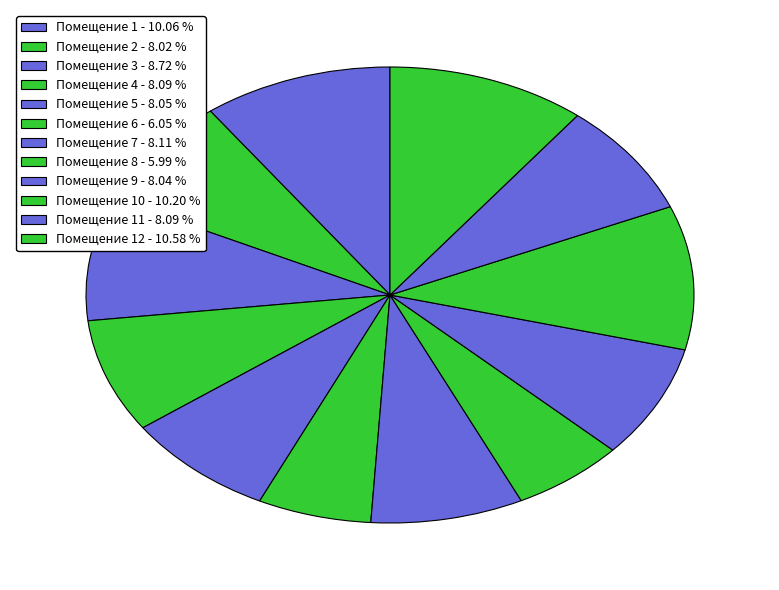

How many slices are in this pie chart?

12